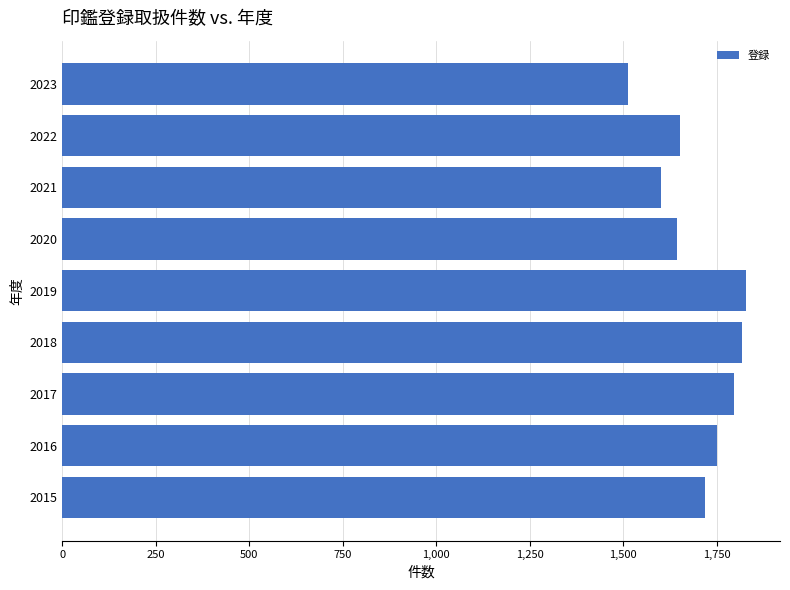

Approximately how many times larger is the value at 2017 compared to 2021?

1.1